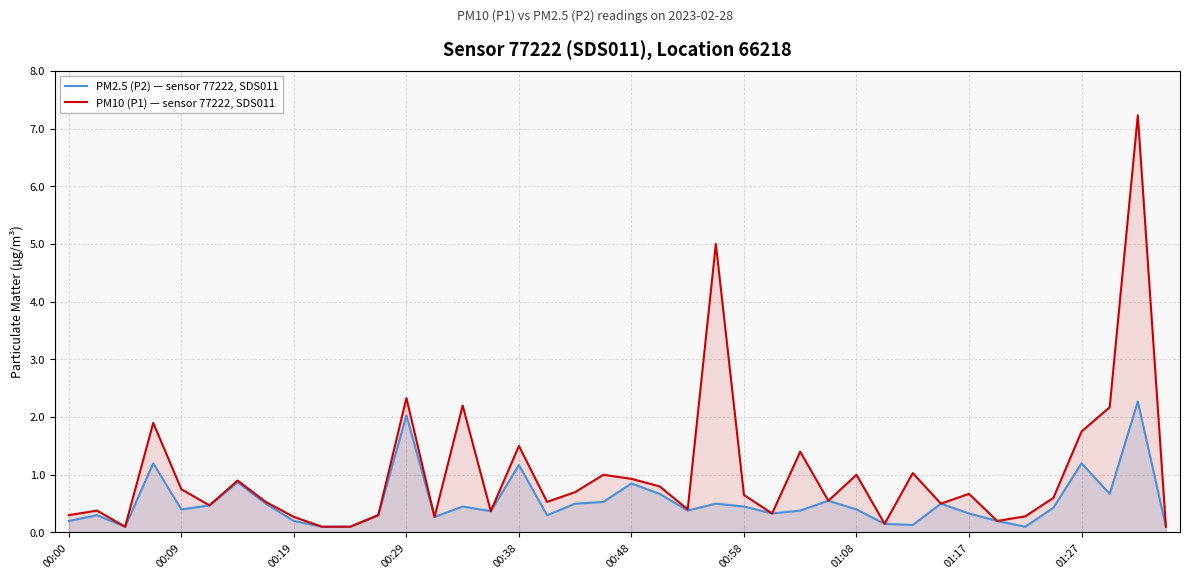

What value does the PM2.5 (P2) — sensor 77222, SDS011 series have at 00:58?

0.5